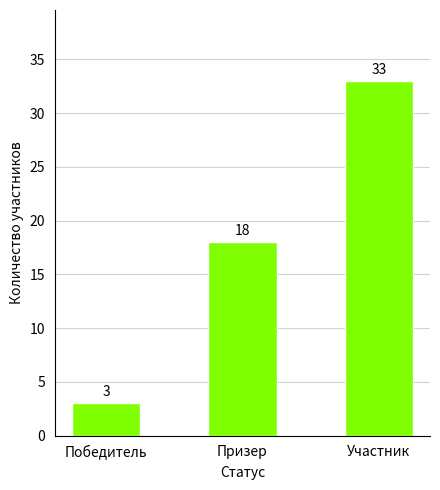

Where is the data nearest to the value 18?

Призер